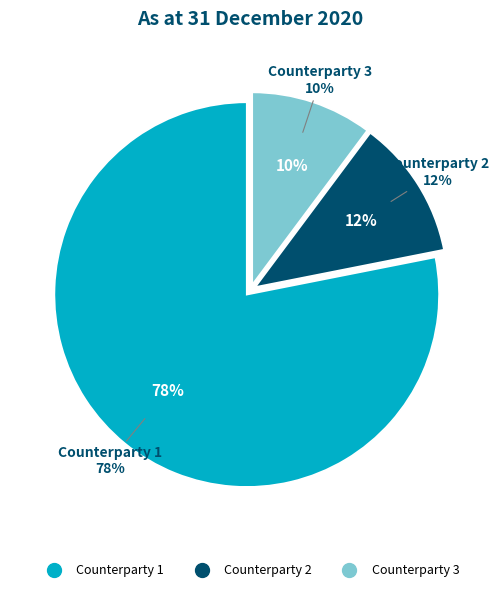

To the nearest percent, what is the combined percentage of Counterparty 3 and Counterparty 1?

88%